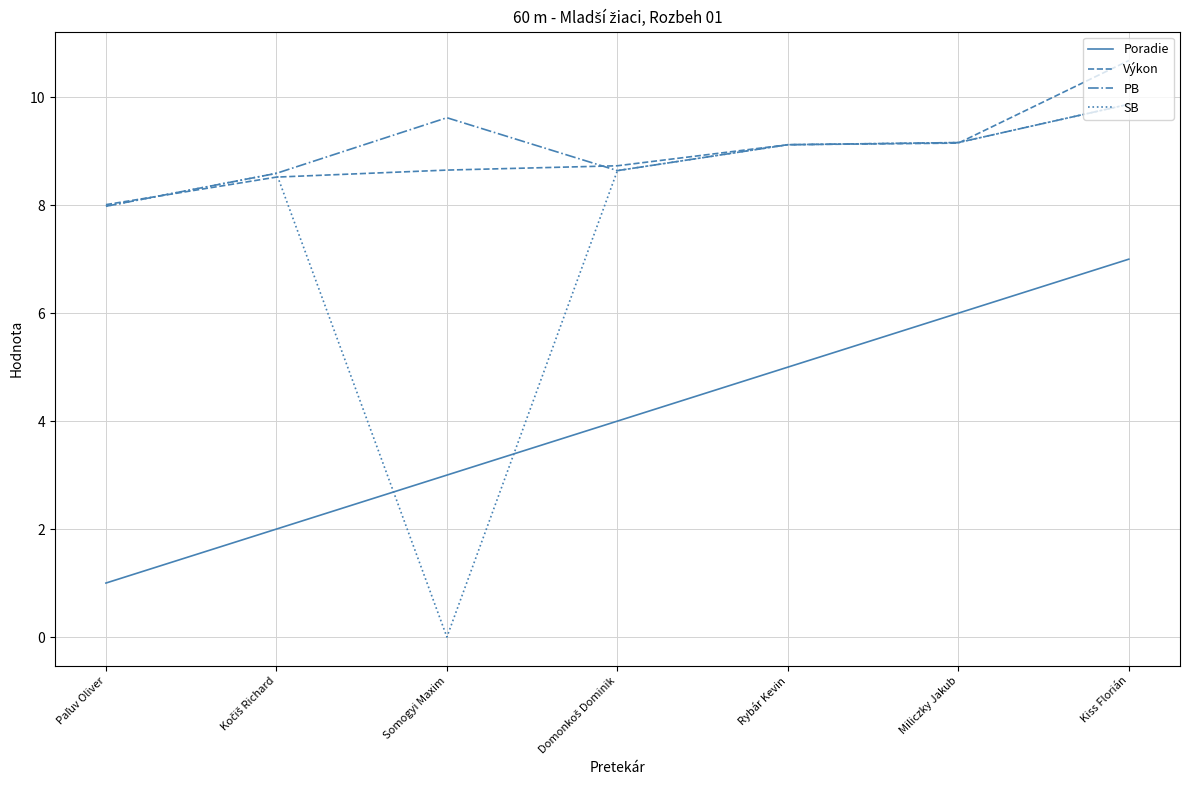

True or false: Poradie and PB cross at least once.

False